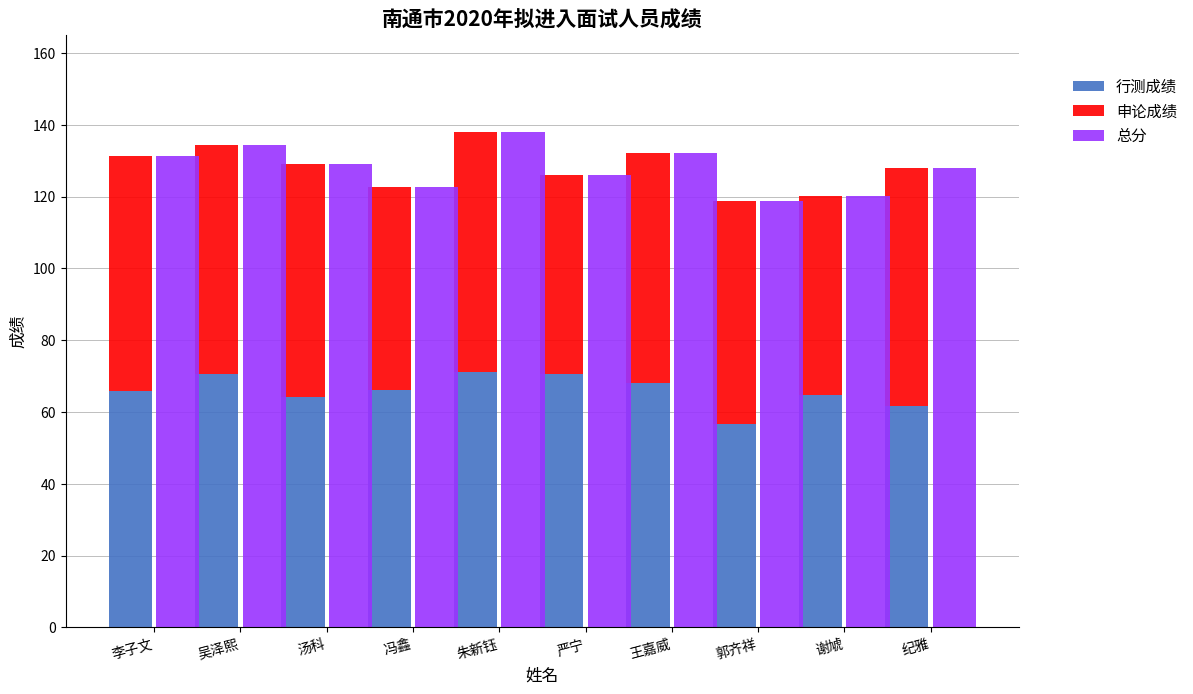

Count the number of data series in this chart.

3